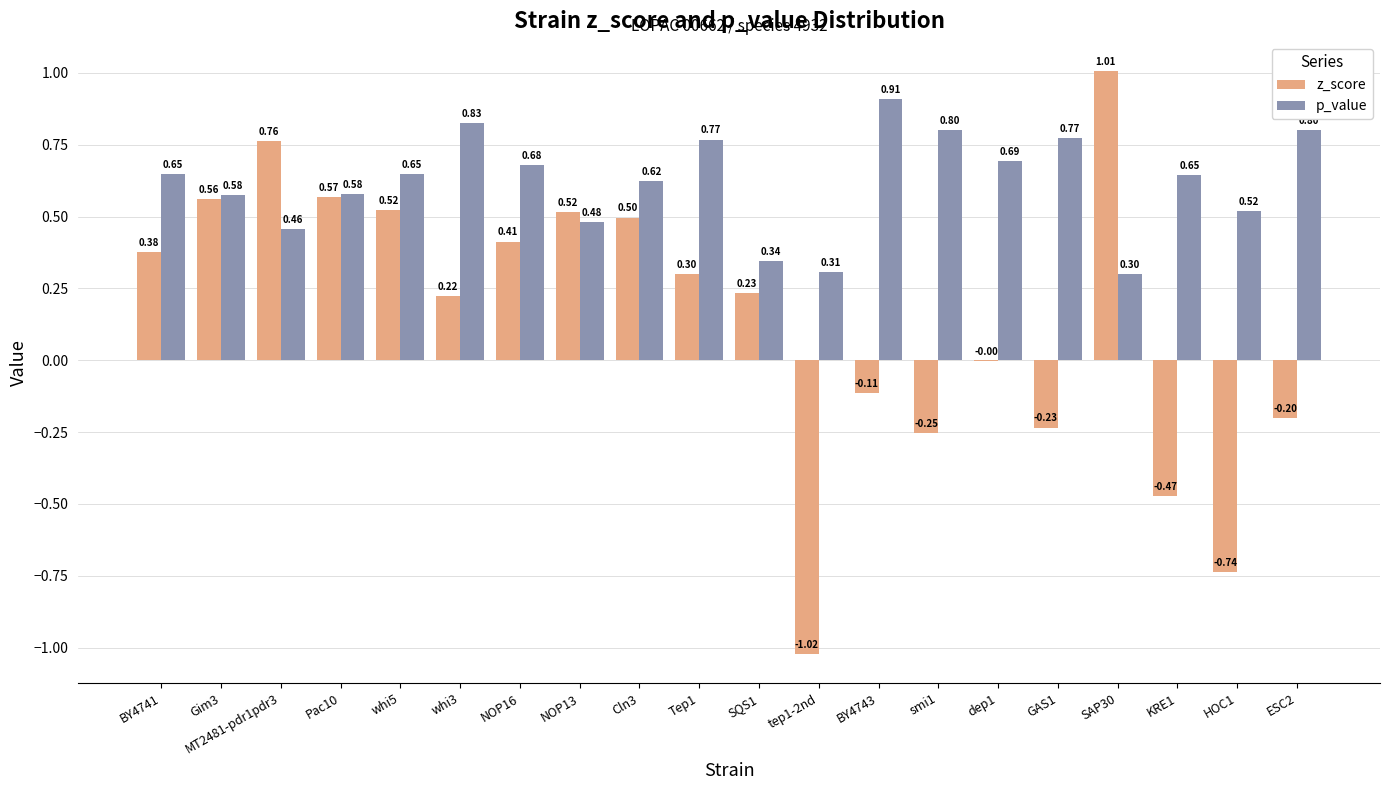

The z_score series shows -0.4 at GAS1. True or false?

False